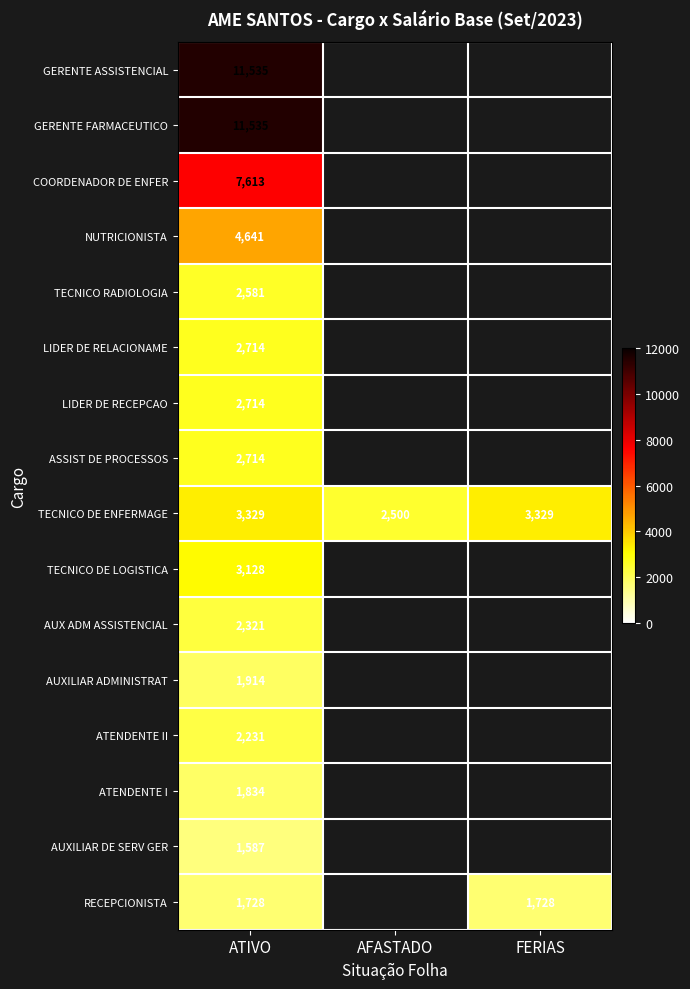

Where is TECNICO DE ENFERMAGE nearest to the value 2914?

AFASTADO